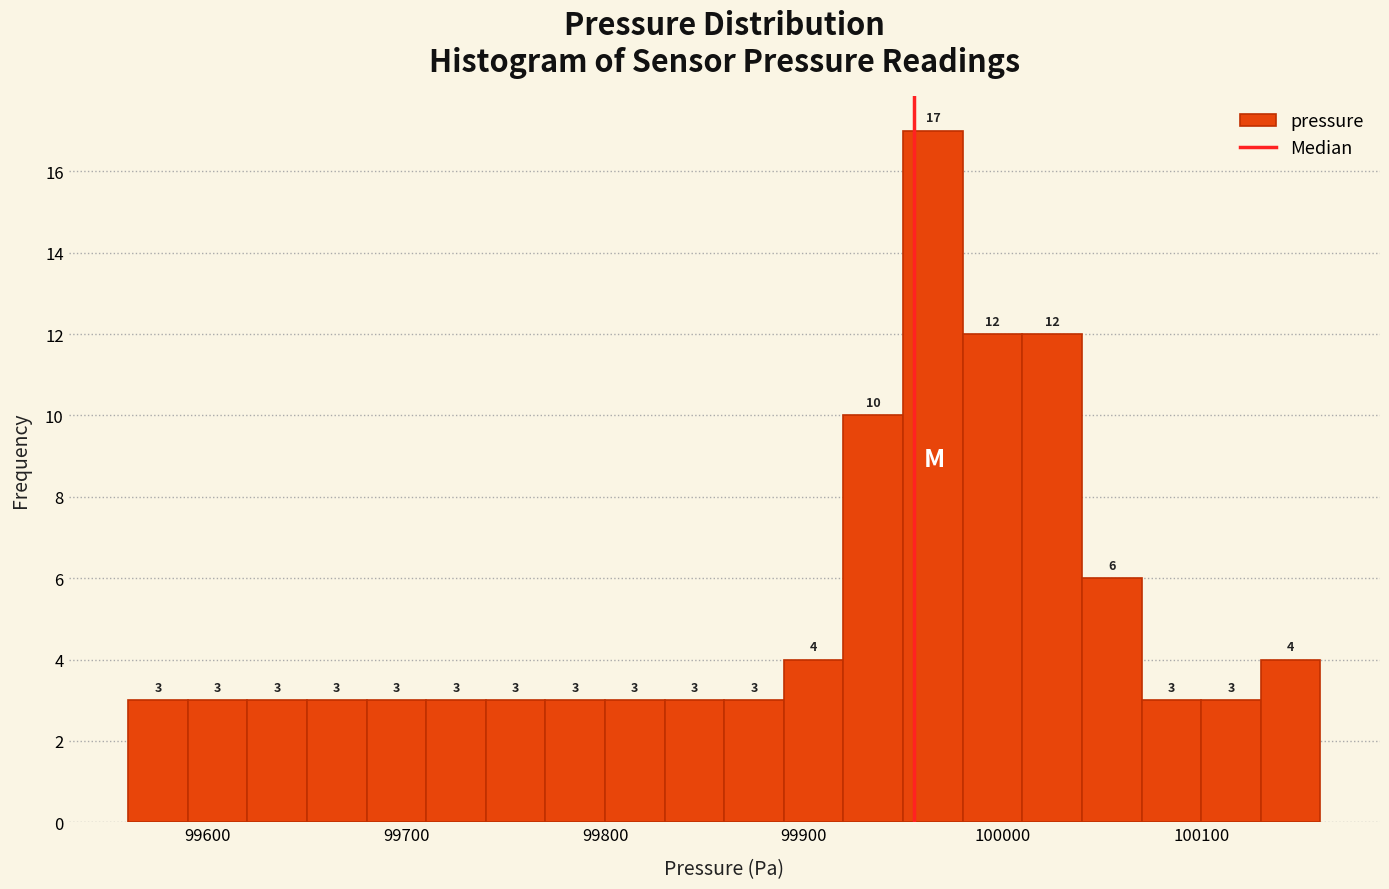

Around what value on the x-axis is the tallest bar? Give the approximate position of its centre, as read against the axis.

99970